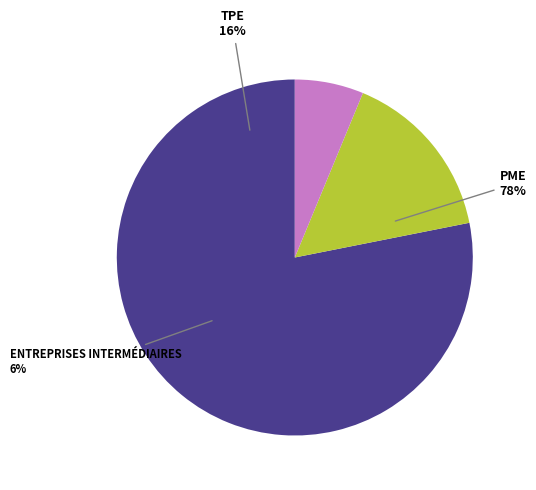

How many slices are in this pie chart?

3